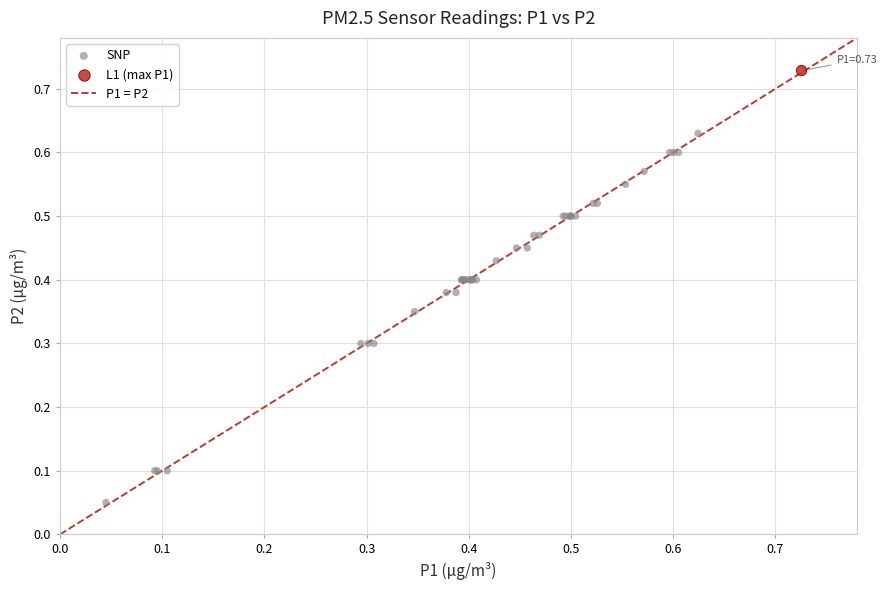

Which series contains the lowest Y value?

SNP